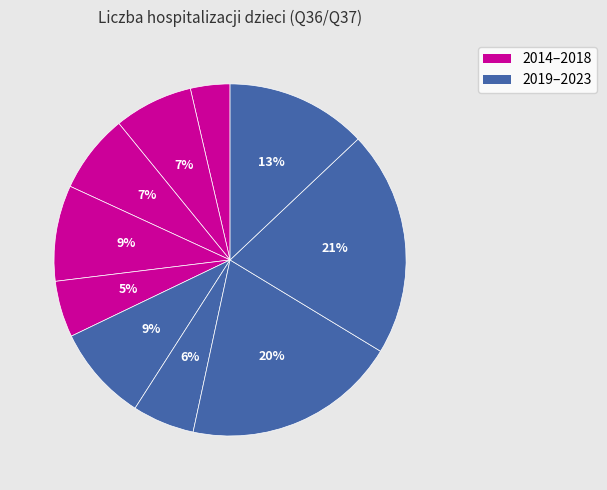

Count the number of slices in the pie.

10